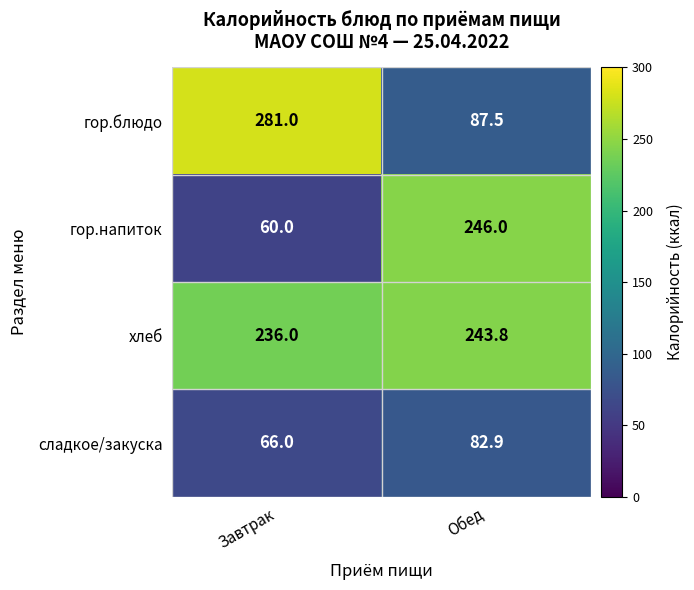

Reading right to left, extract all data points from this chart.

гор.блюдо: Обед=87.5	Завтрак=281.0
гор.напиток: Обед=246.0	Завтрак=60.0
хлеб: Обед=243.8	Завтрак=236.0
сладкое/закуска: Обед=82.9	Завтрак=66.0